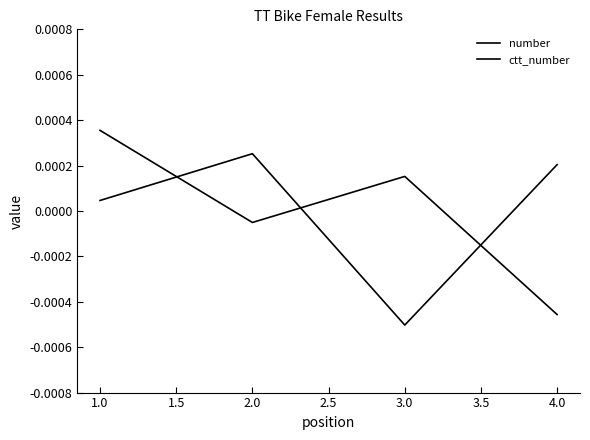

How many values in ctt_number are below zero?

1